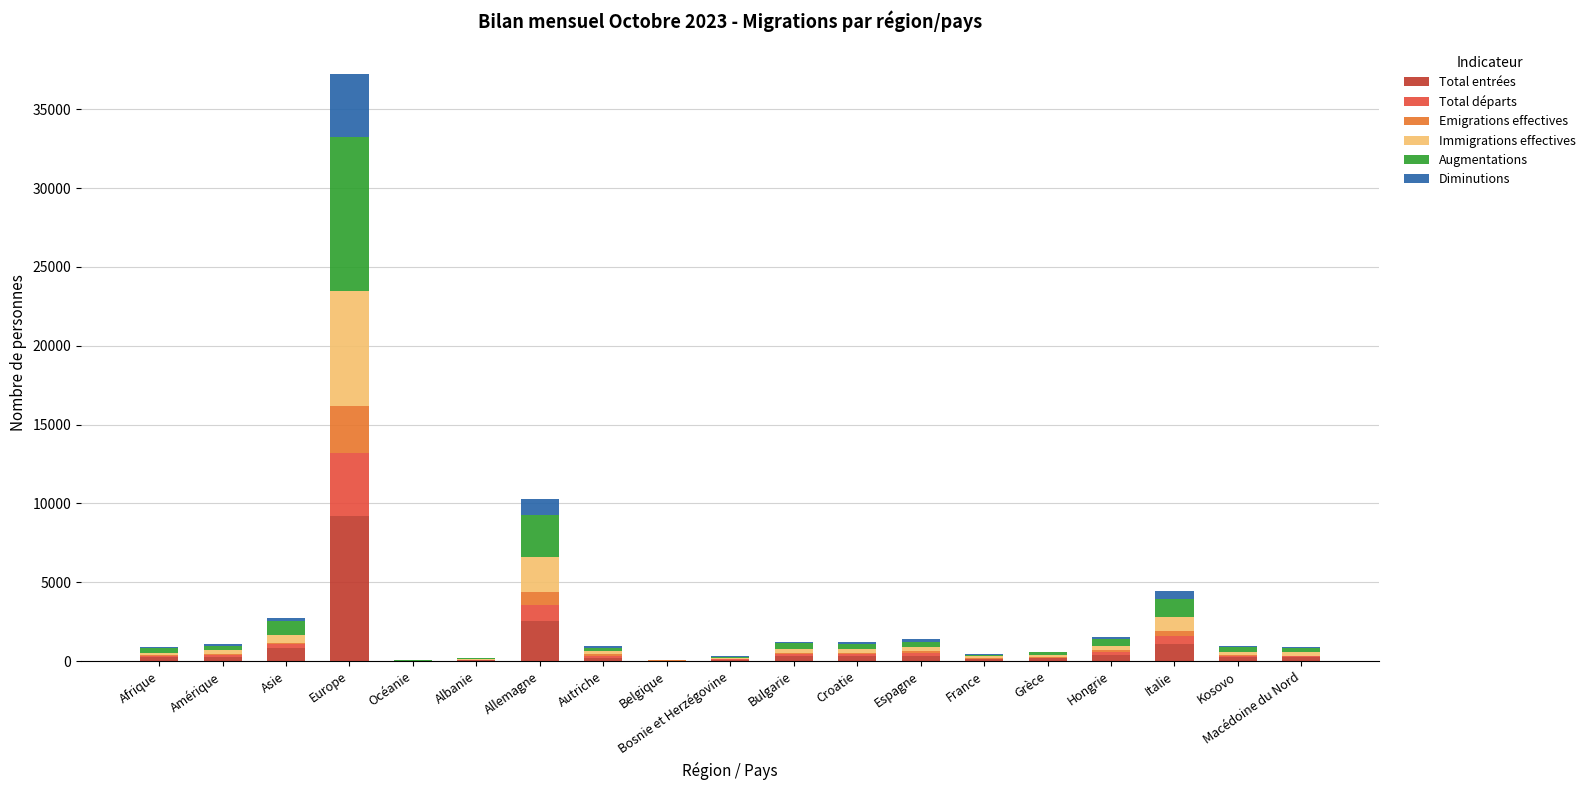

What is the sum of all Total entrées values?

16686